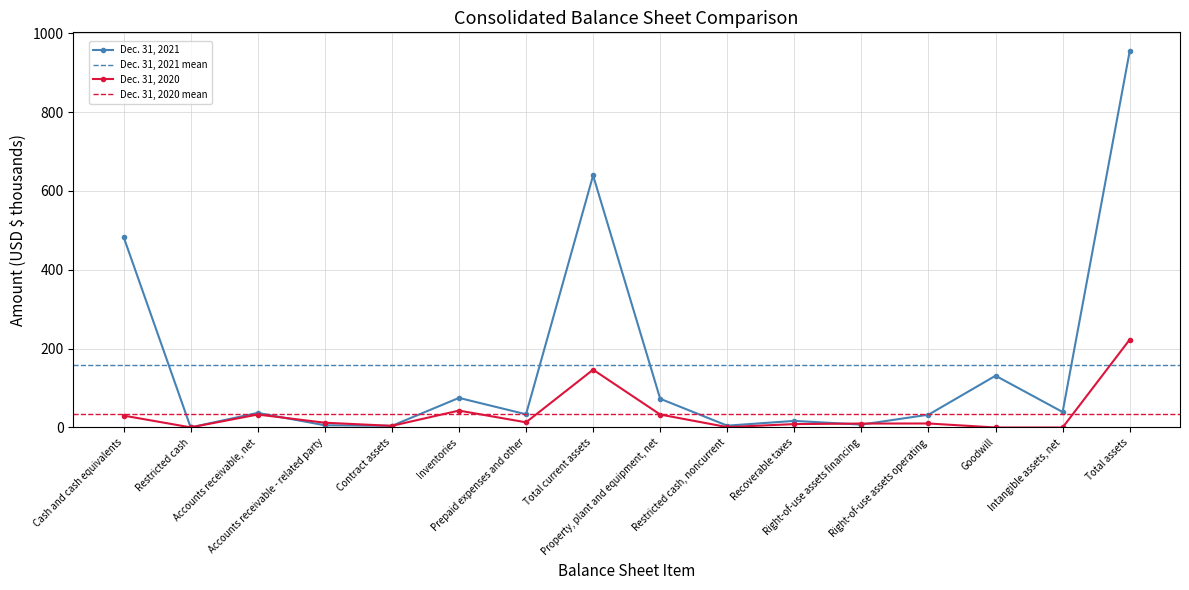

Where is the first local maximum for Dec. 31, 2021?

Accounts receivable, net